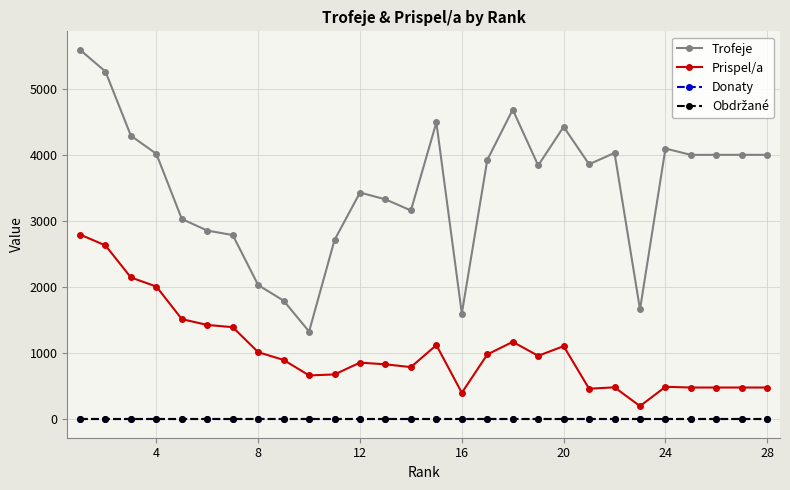

Does the chart have visible grid lines?

Yes